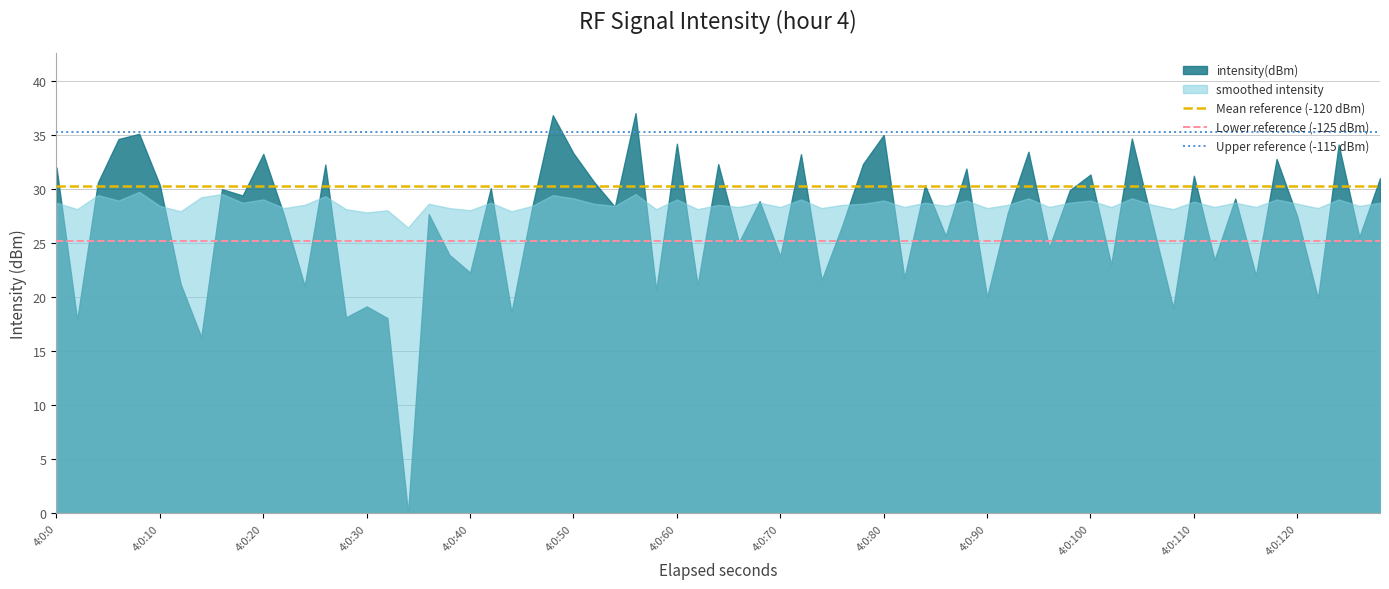

What is the total value across all series at 4:0:10?

58.8